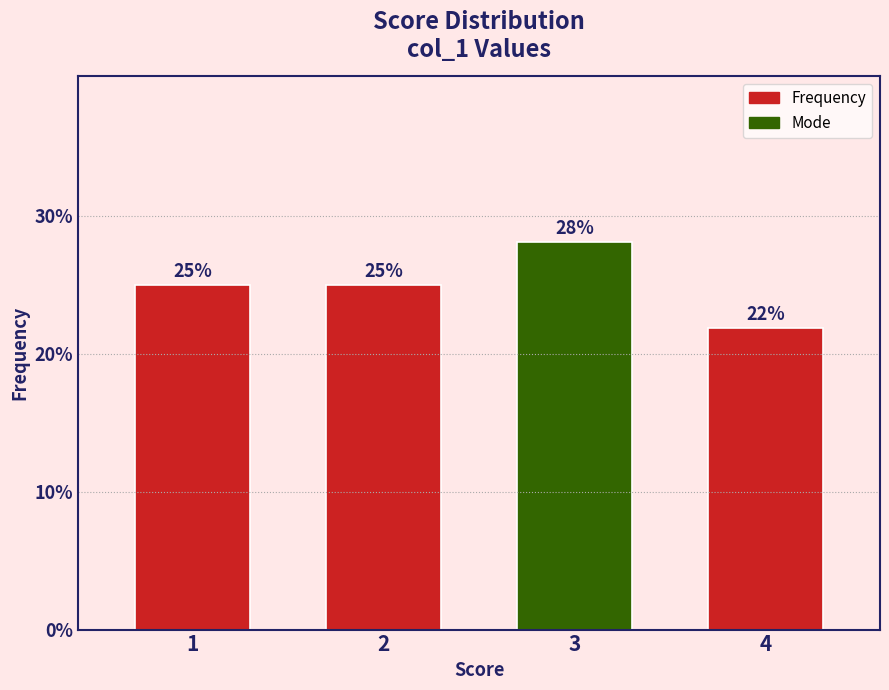

What is the value of the 1st bar from the left?

25.0